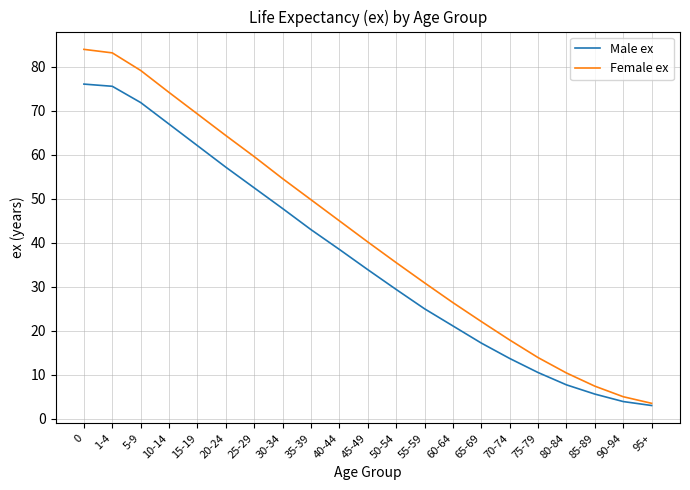

Rank the series by their maximum value, from highest to lowest.

Female ex, Male ex